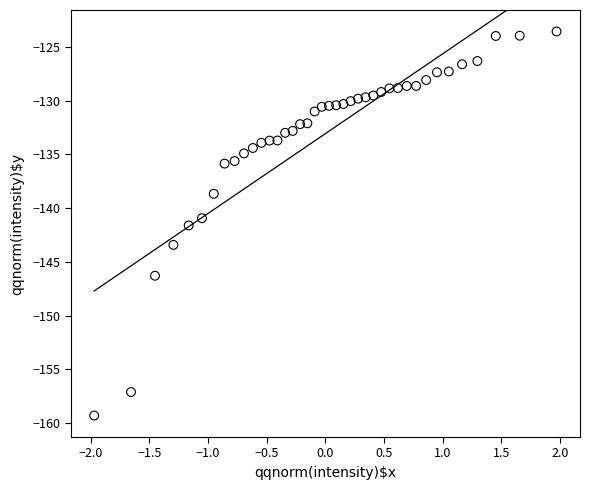

What is the range of X values (max minus min)?

3.9